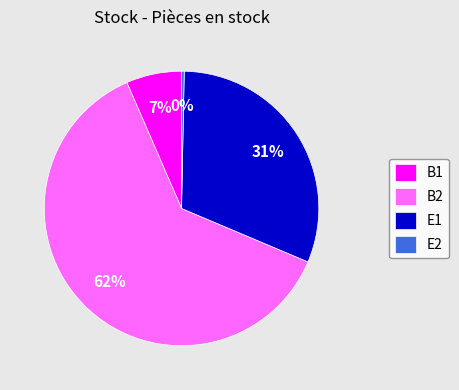

True or false: B1 accounts for 7% of the total.

True